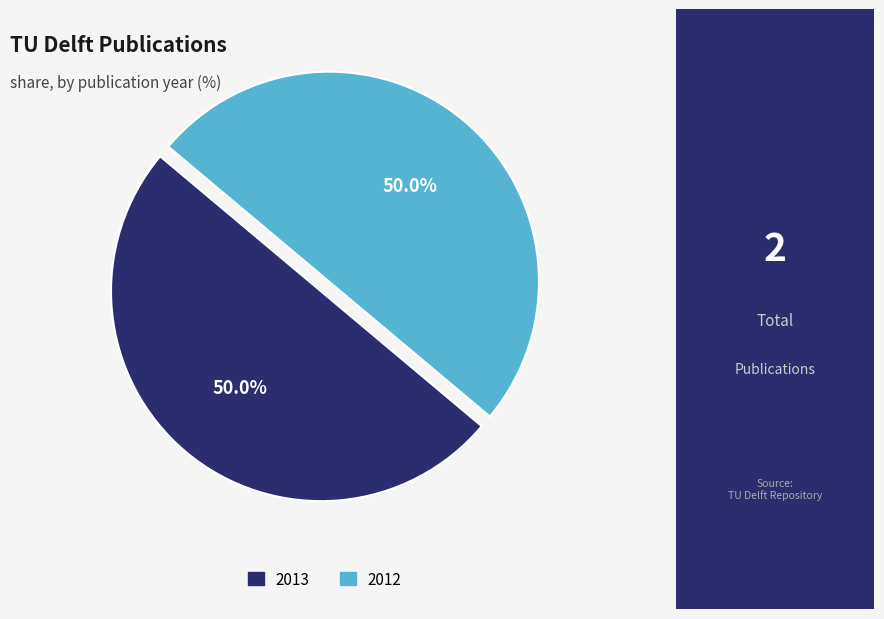

Count the number of slices in the pie.

2